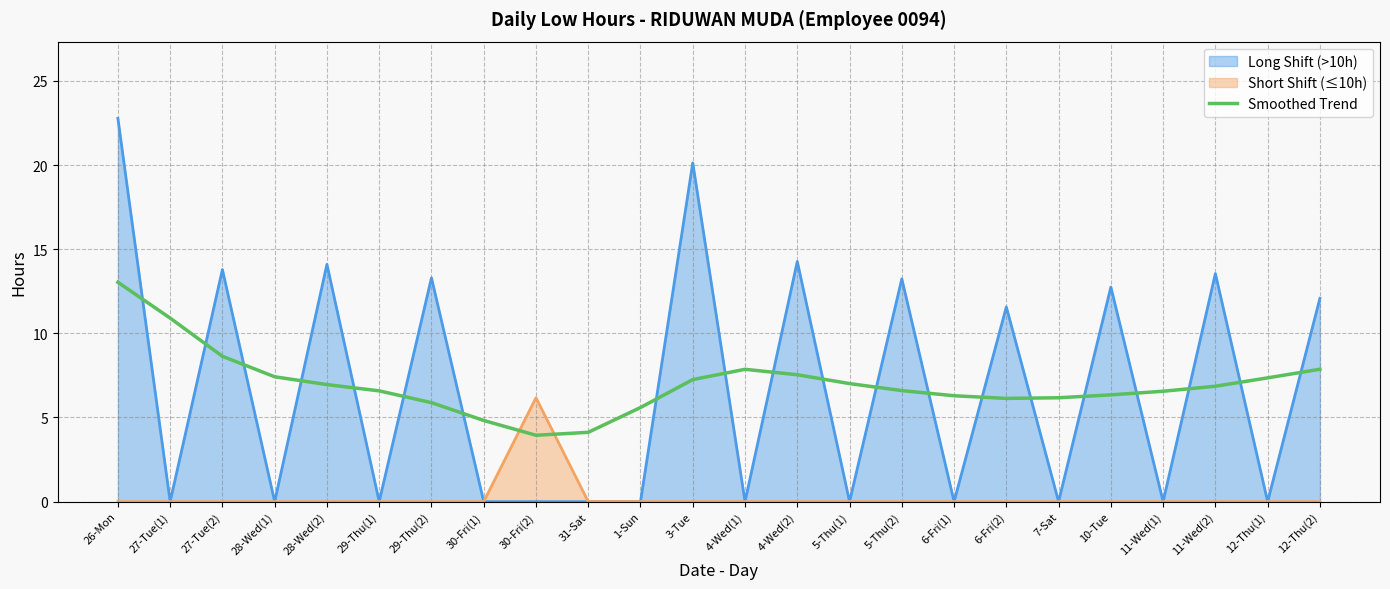

How many values are below 6?

5